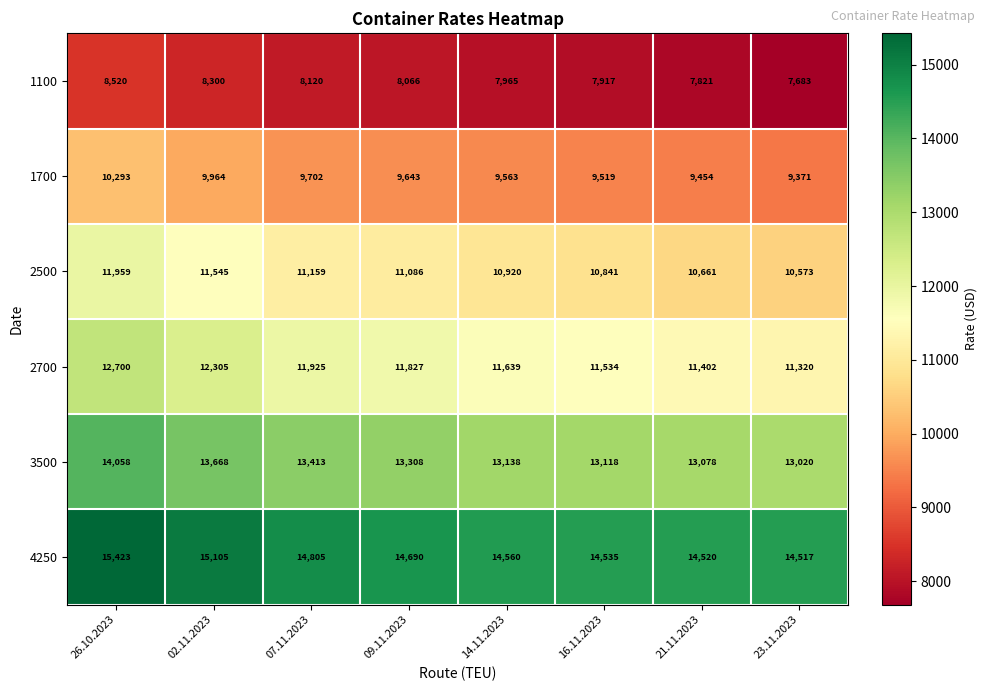

What is the smallest value displayed?

7683